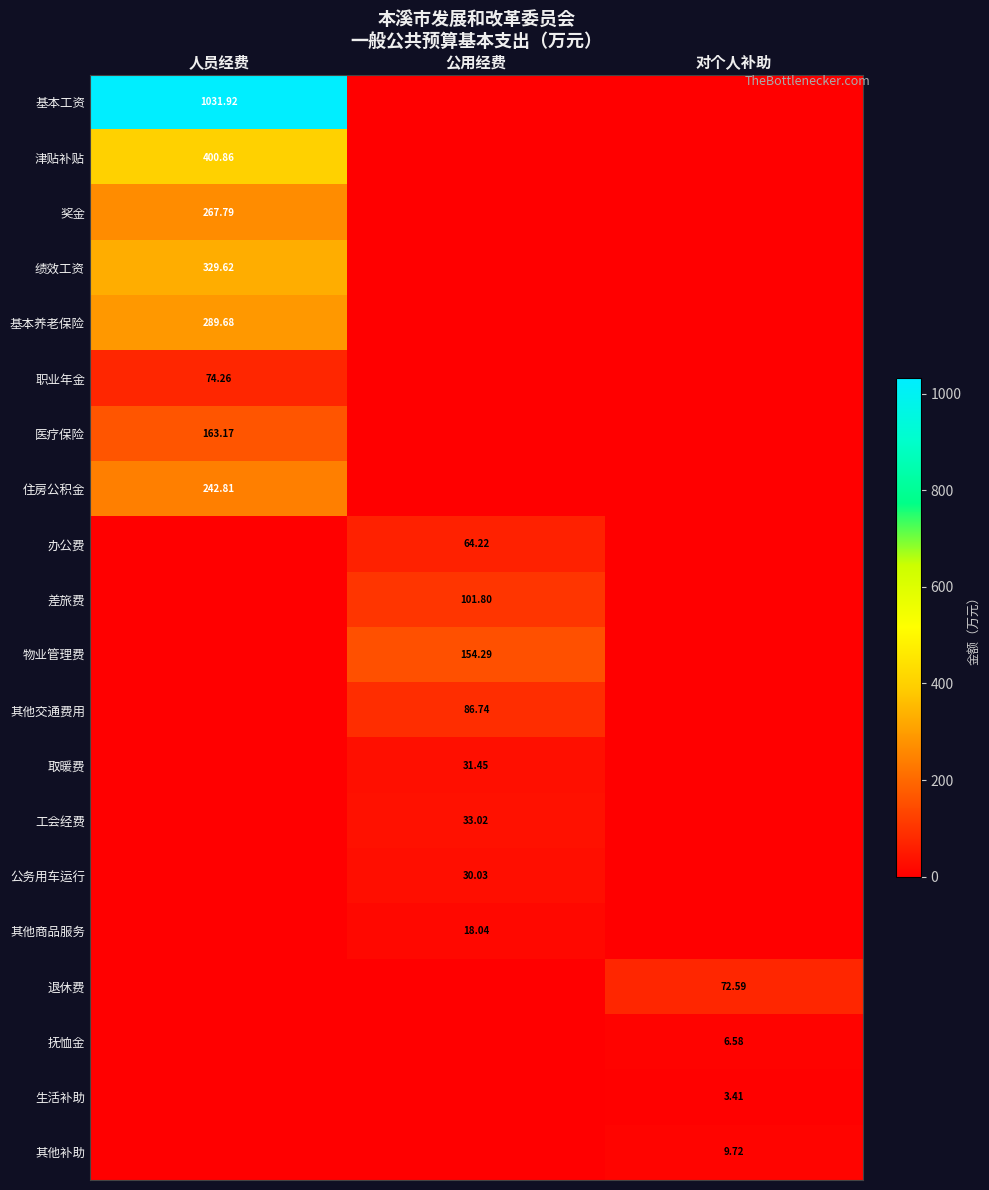

The value of 绩效工资 at 公用经费 is -207.3. True or false?

False